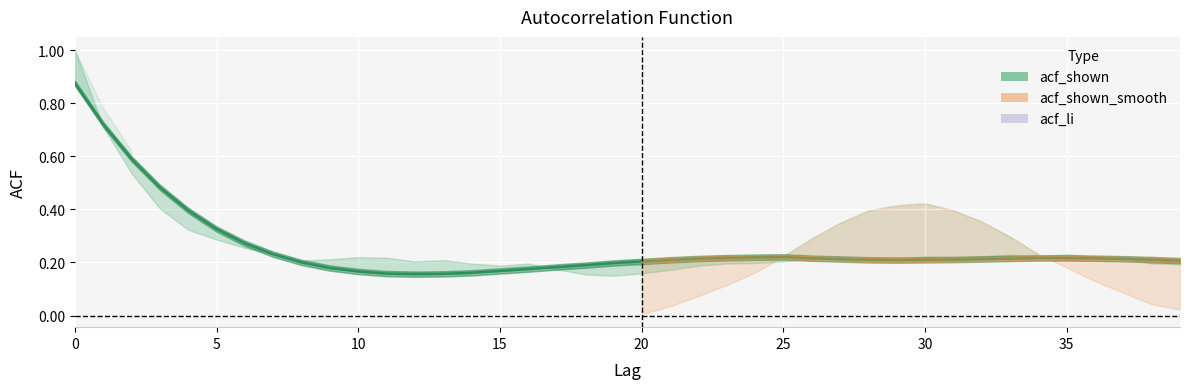

How many categories are shown in the chart?

40